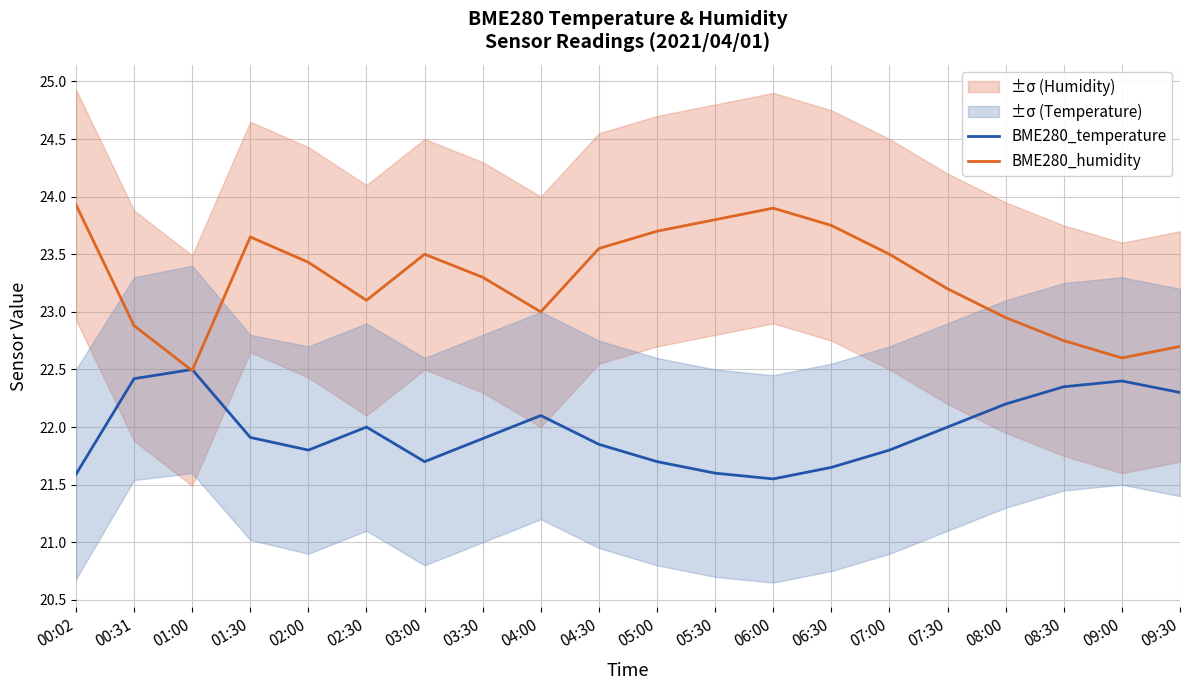

How many data points in BME280_humidity are above 23?

13